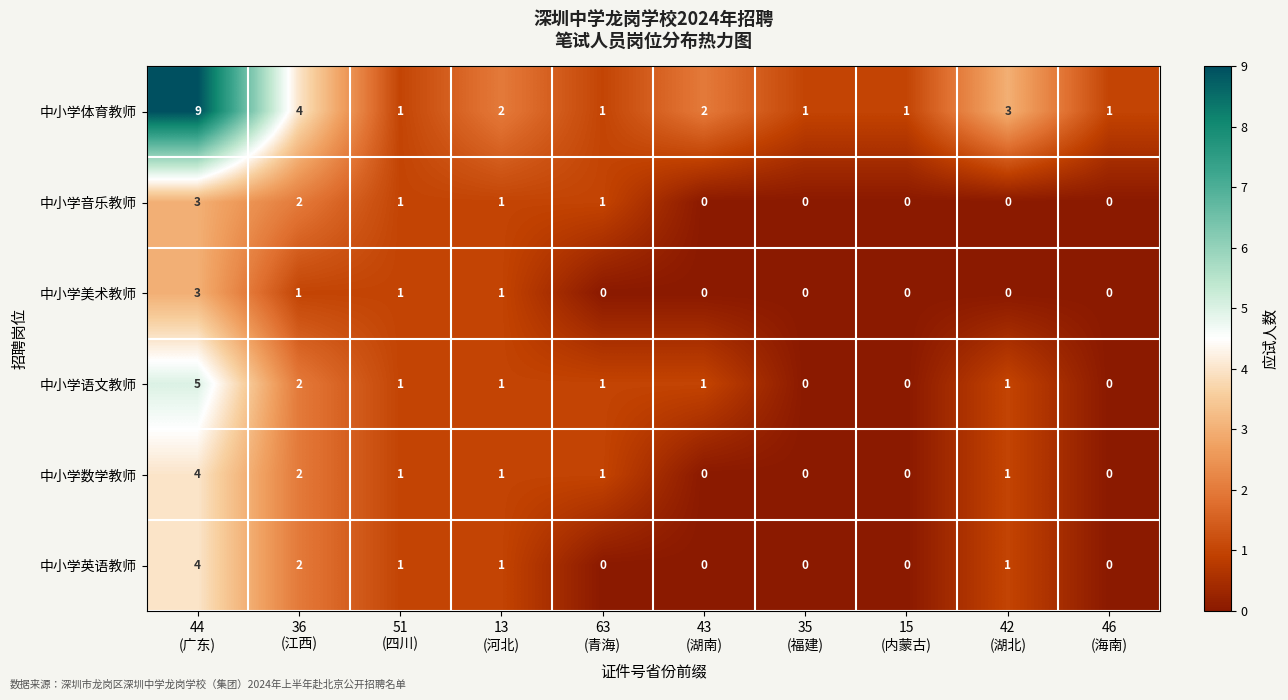

At how many categories does at least one series exceed 8?

1